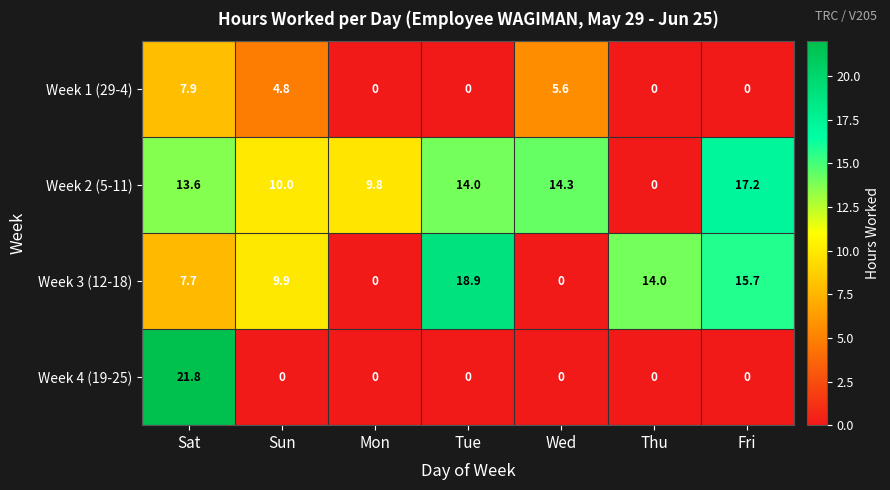

Which series changed the most between Sun and Thu?

Week 2 (5-11)